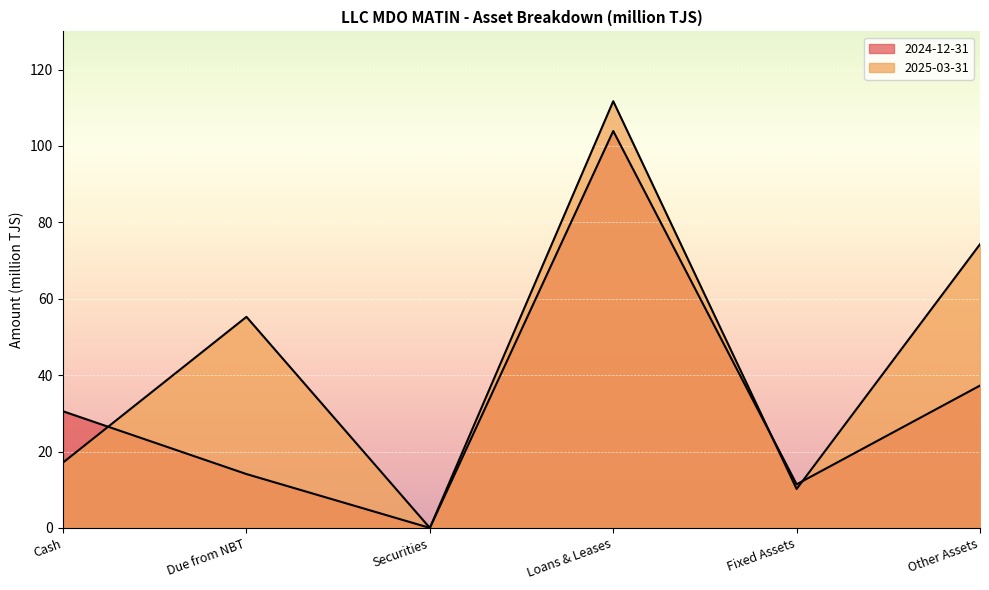

At which label does 2025-03-31 reach its minimum?

Securities